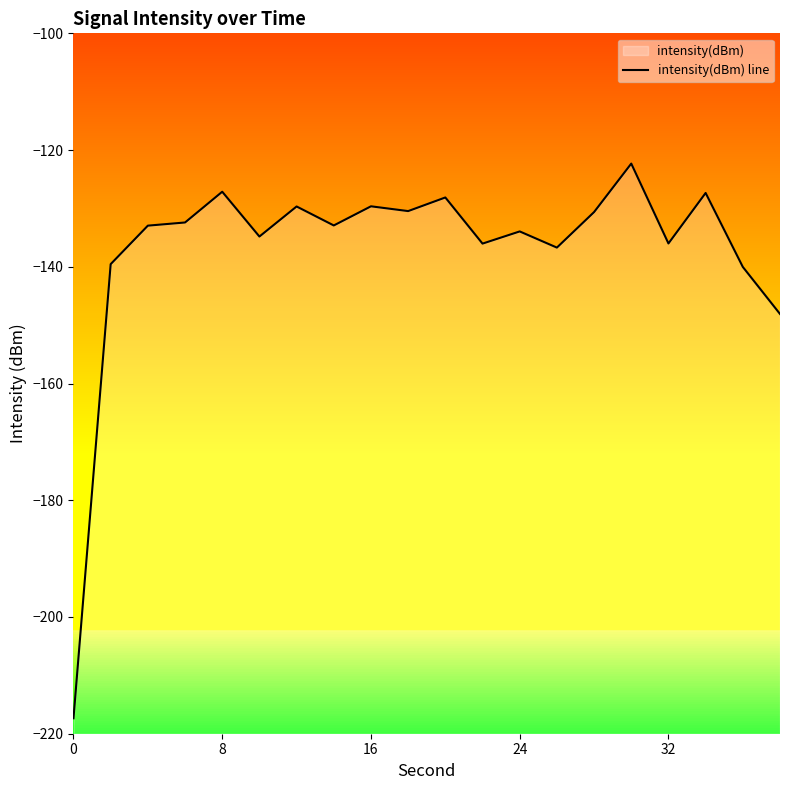

What is the difference between the maximum and second lowest values?

25.8